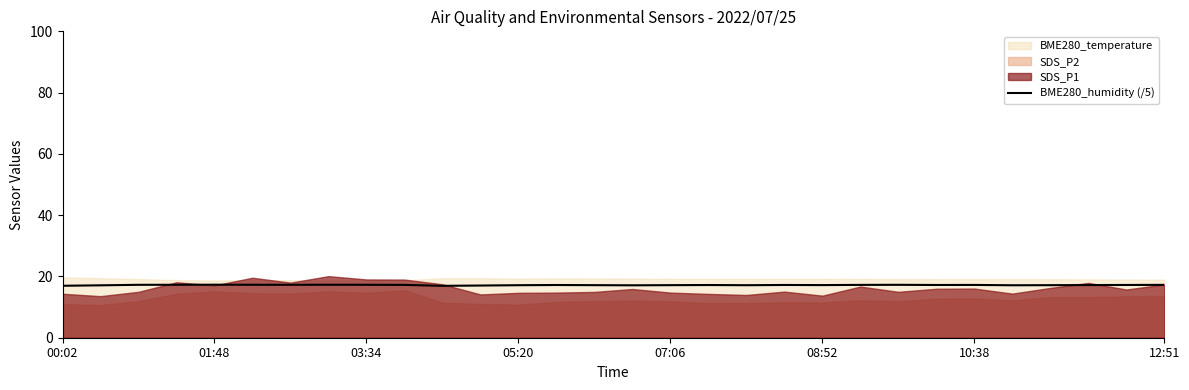

Does the chart have visible grid lines?

No